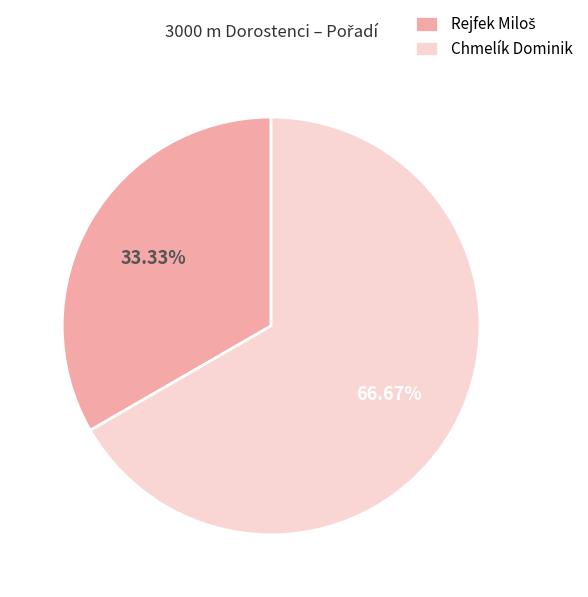

Count the number of slices in the pie.

2